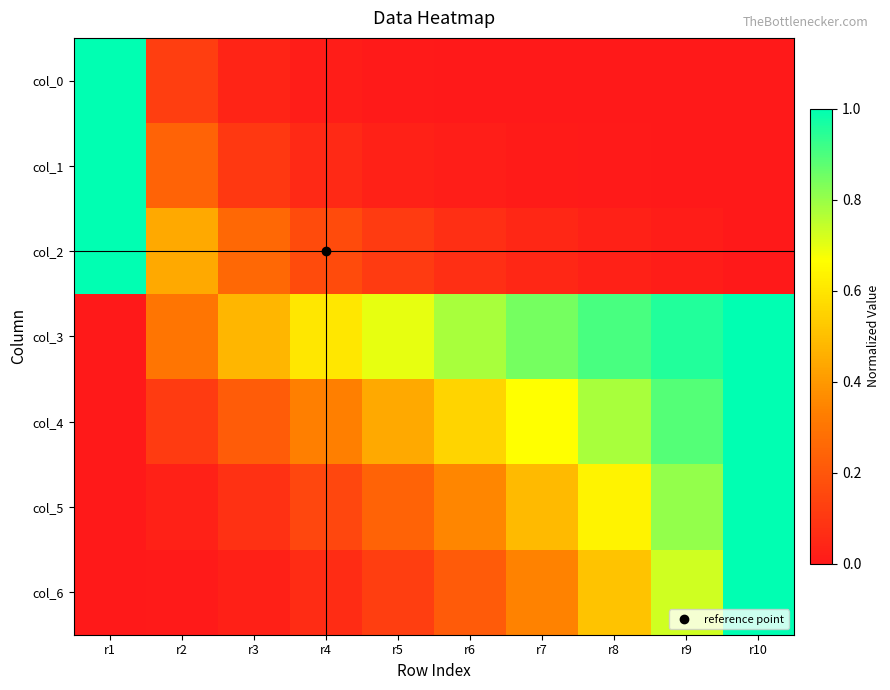

At r9, list the series in order from largest to smallest.

col_3, col_4, col_5, col_6, col_2, col_1, col_0